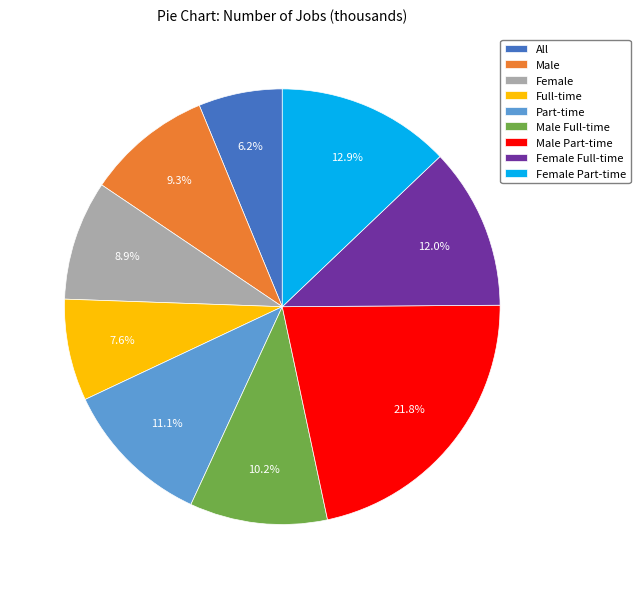

How many slices are in this pie chart?

9